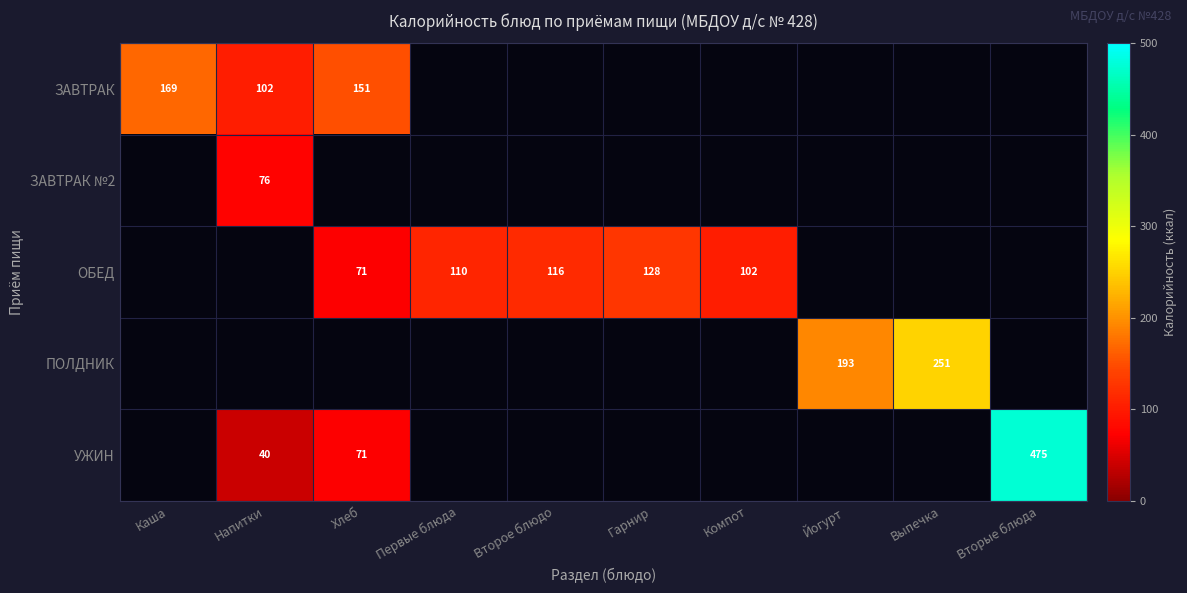

Is it true that ЗАВТРАК equals 102 at Напитки?

True